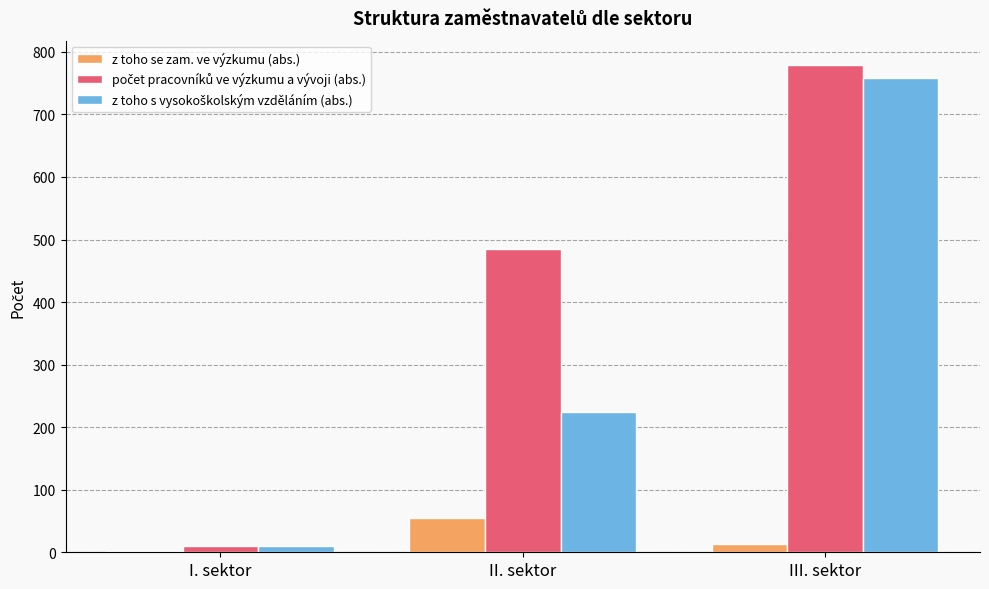

Where does the z toho se zam. ve výzkumu (abs.) series first go above 14?

II. sektor